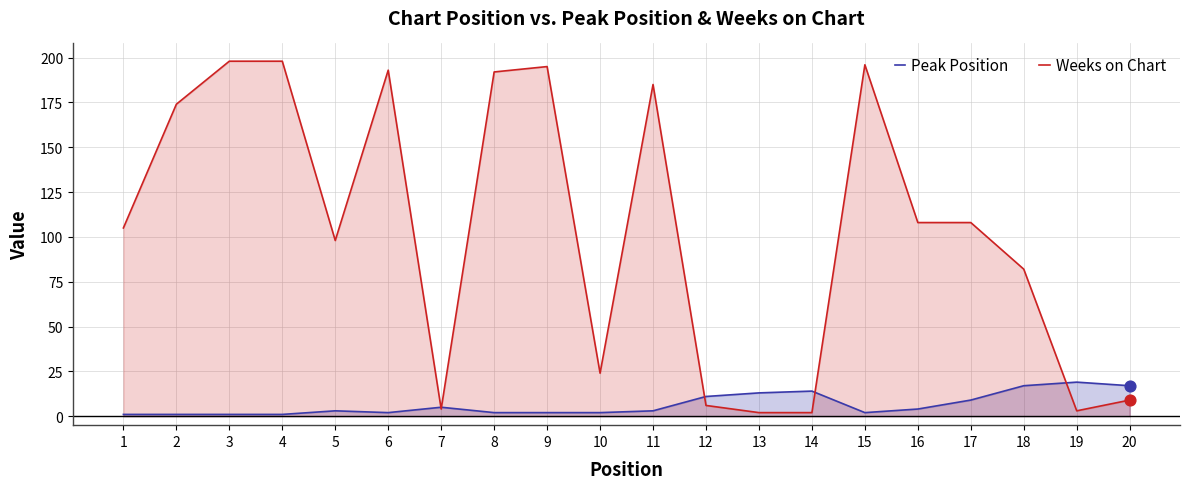

Which series contains the highest Y value?

Weeks on Chart